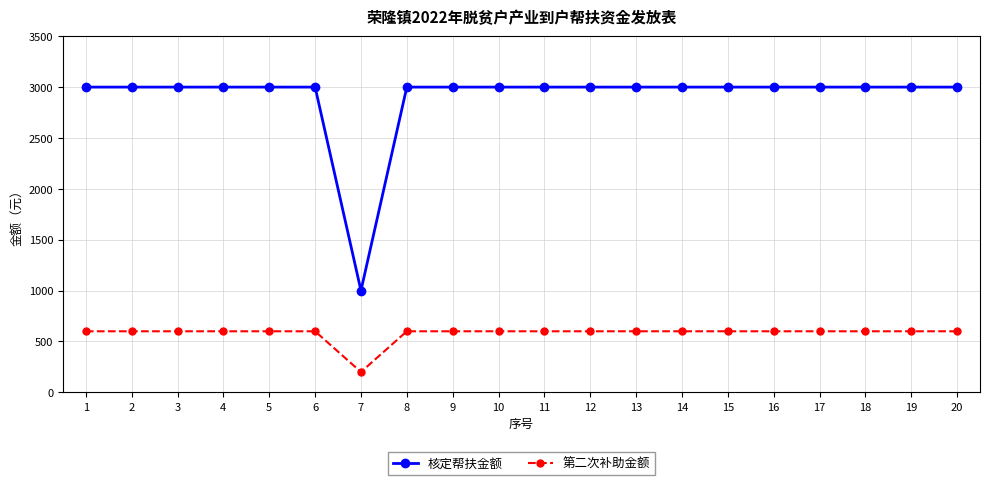

True or false: 核定帮扶金额 and 第二次补助金额 intersect in this chart.

False